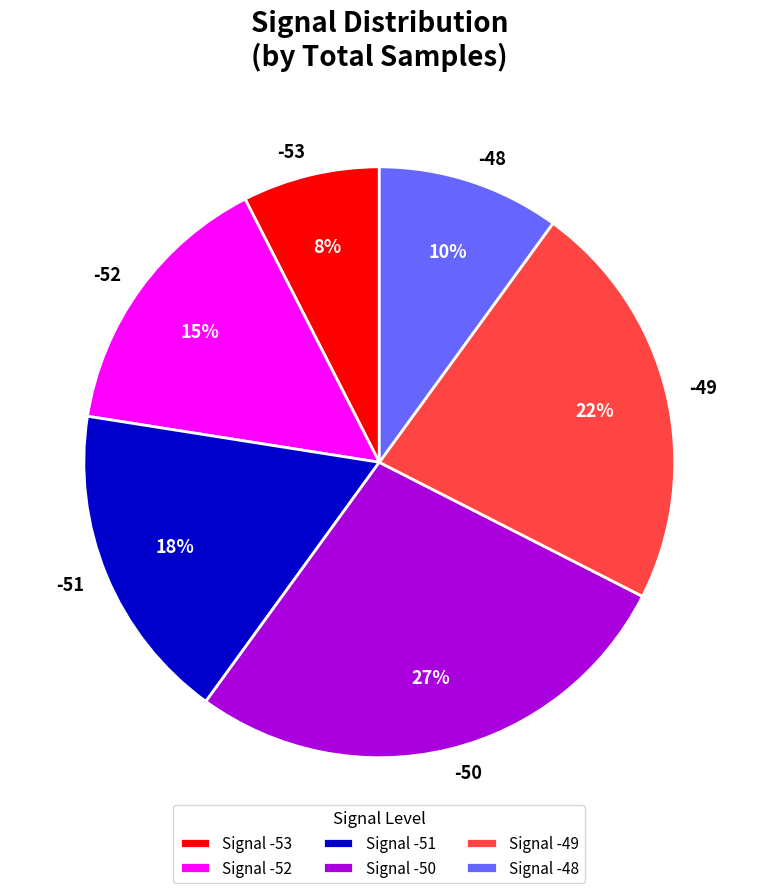

Is it true that -49 is 22% of the pie?

True